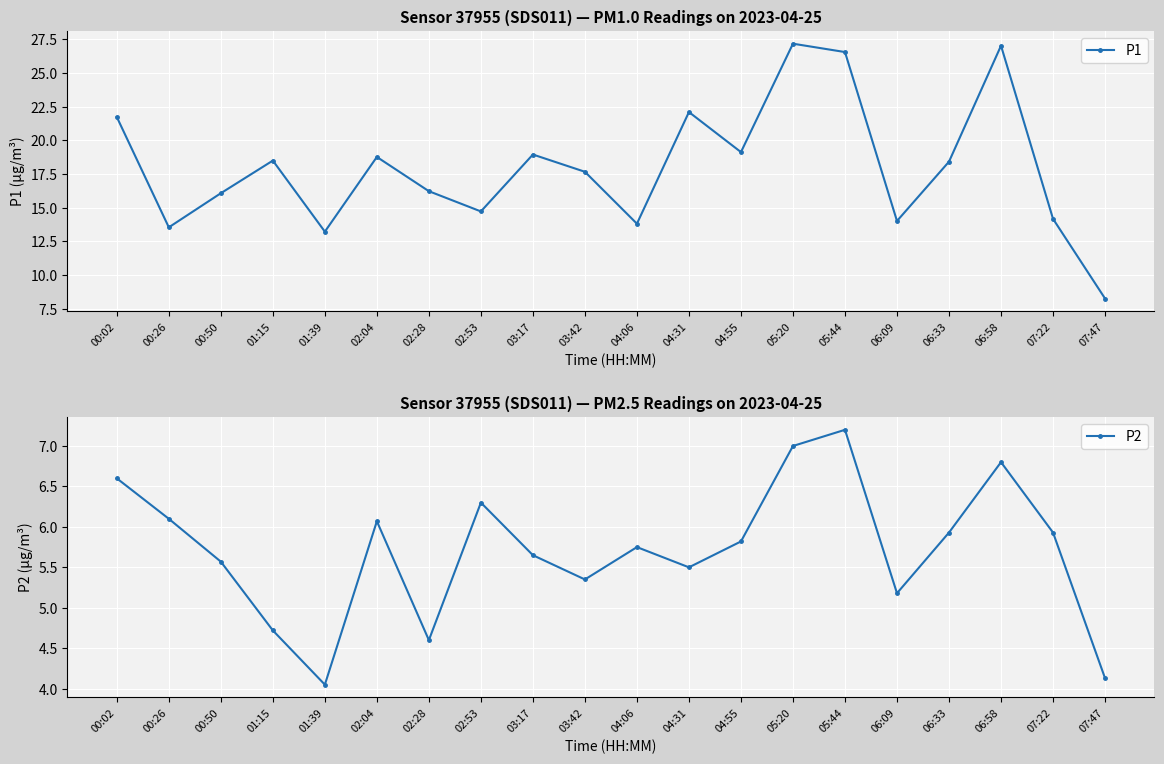

In P1, how many points are higher than both neighbors (excluding endpoints)?

6